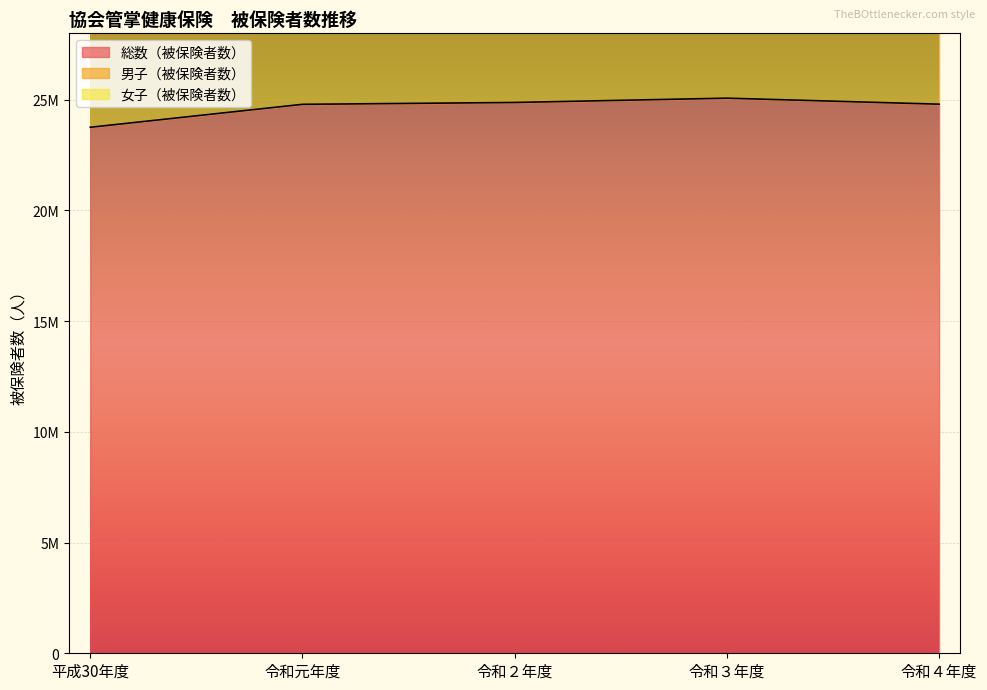

True or false: 総数（被保険者数） has a value of 25072072 at 令和３年度.

True